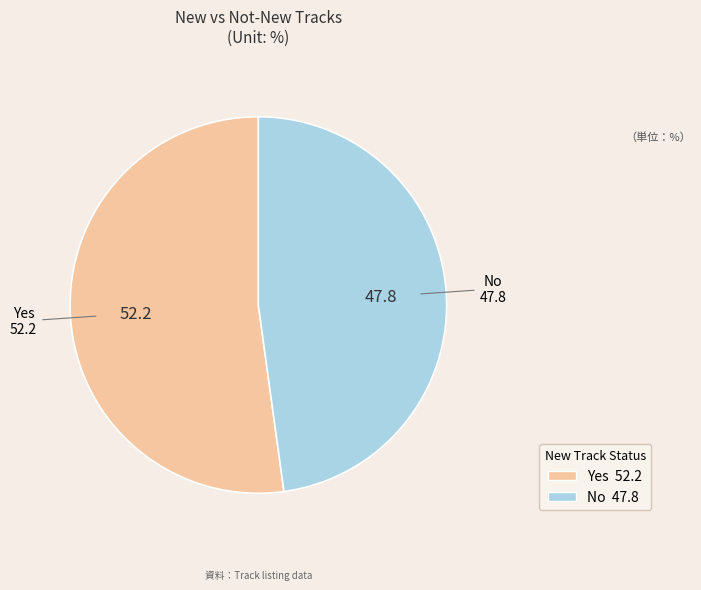

The Yes slice represents 37% of the pie. True or false?

False